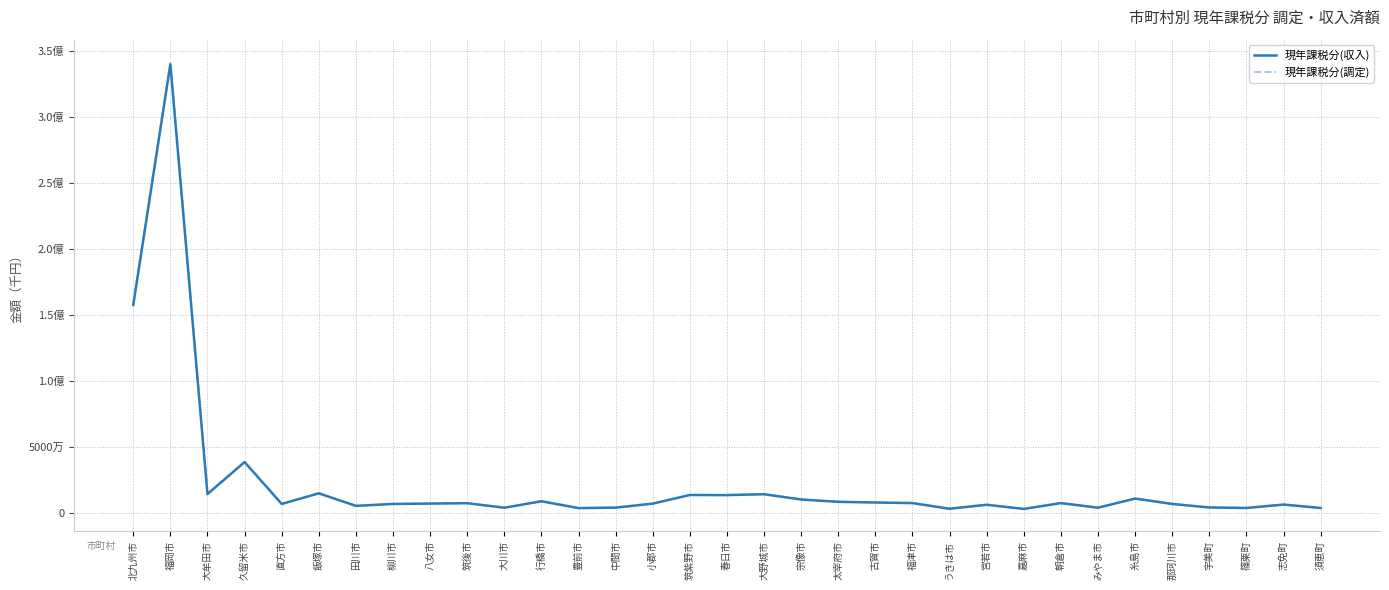

Where does the 現年課税分(収入) series first go above 6836040?

北九州市